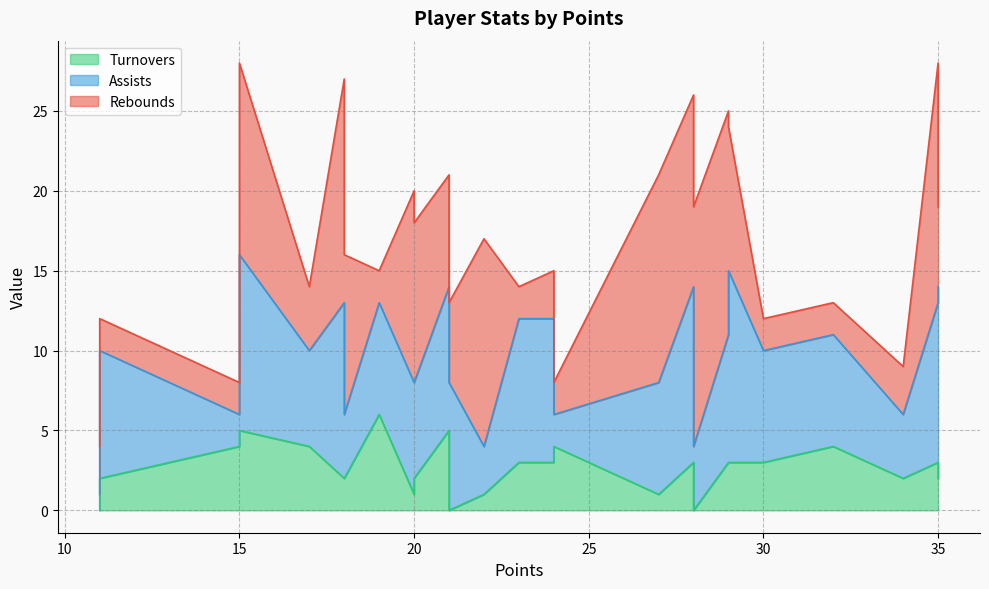

How many distinct data groups are displayed?

3